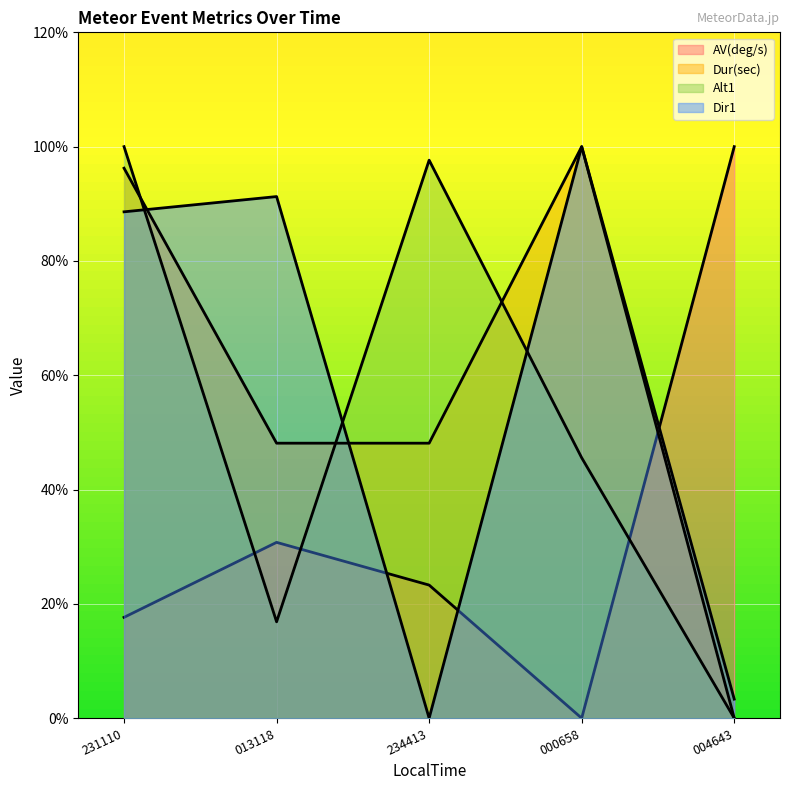

The value of Alt1 at 234413 is 97.6. True or false?

True